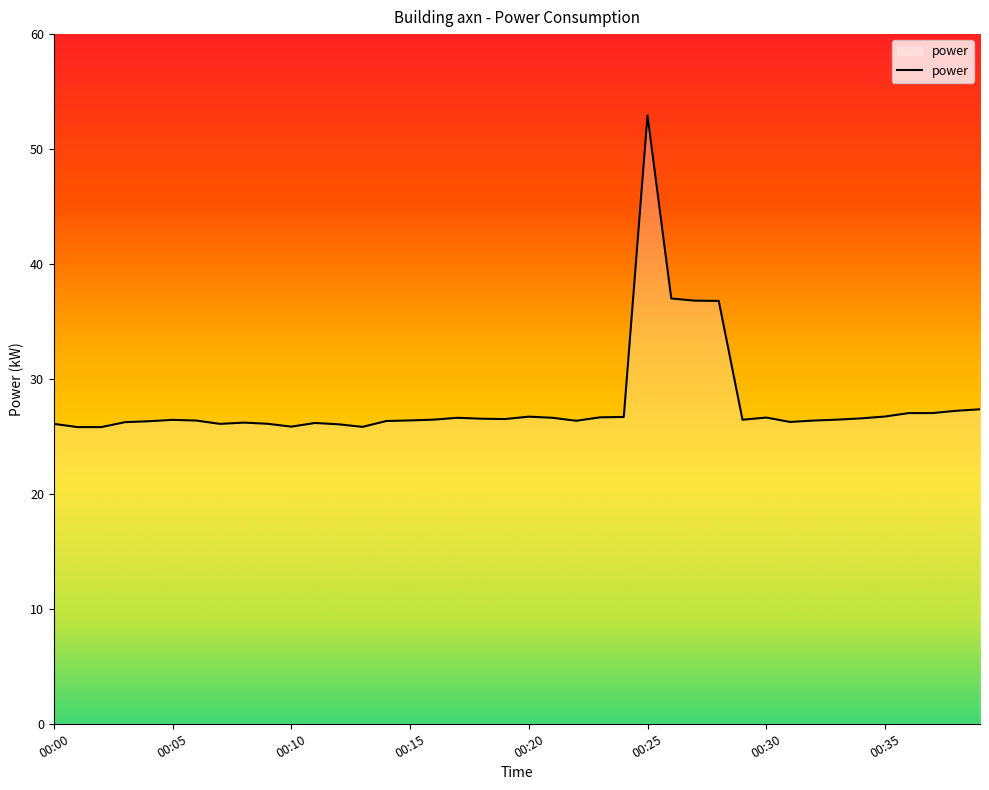

What is the greatest value displayed?

52.9